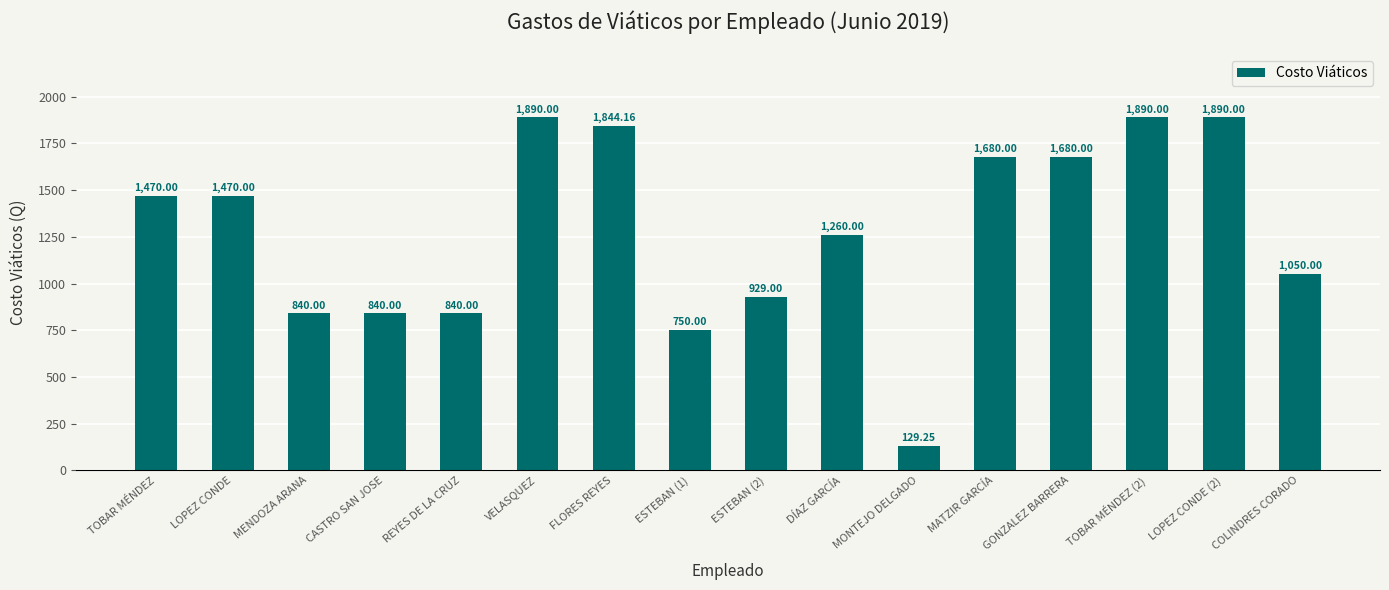

What is the change in value from CASTRO SAN JOSE to MATZIR GARCÍA?

+840.0